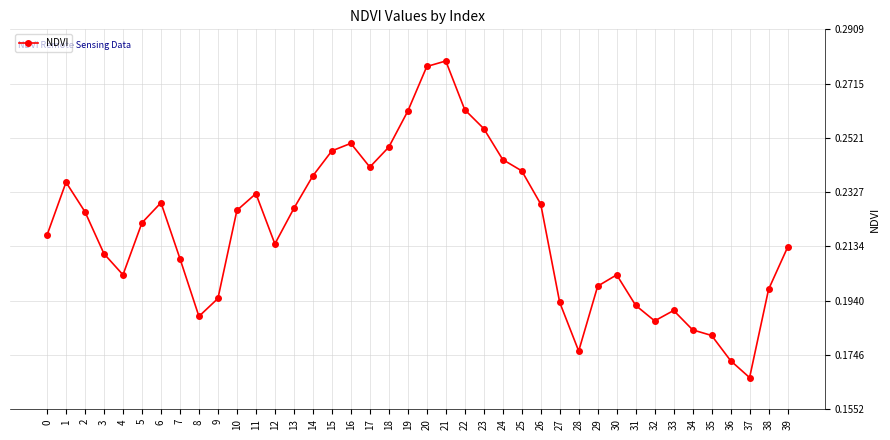

Count the values in the range 0 to 1.

40